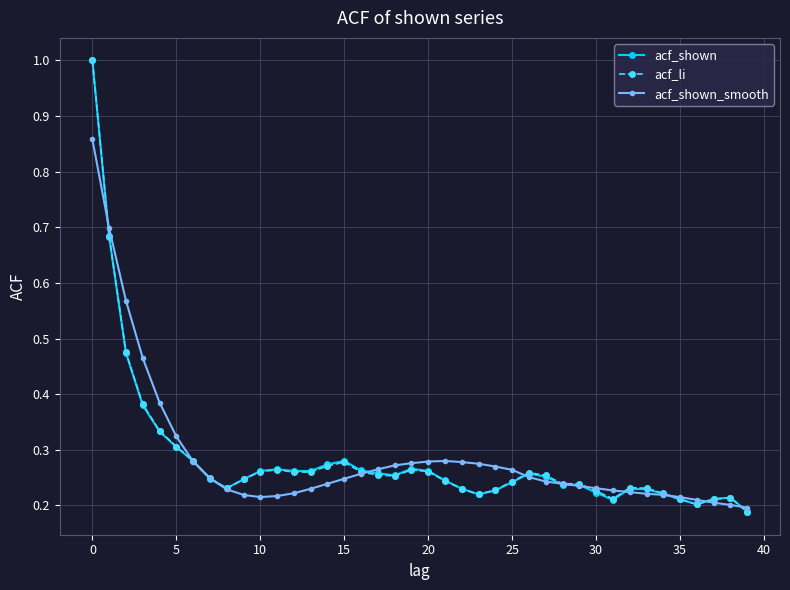

True or false: acf_li has more than 1 interior local peaks.

True